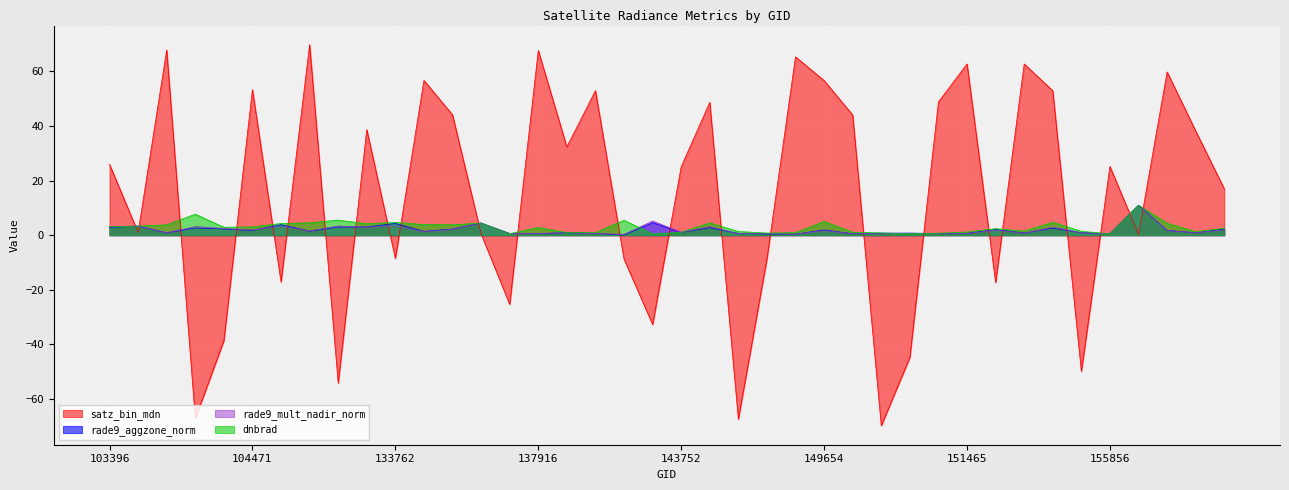

True or false: rade9_aggzone_norm and rade9_mult_nadir_norm cross at least once.

True